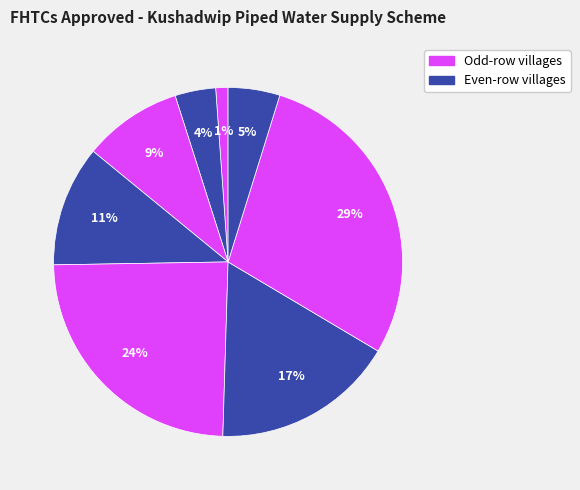

Count the number of slices in the pie.

8